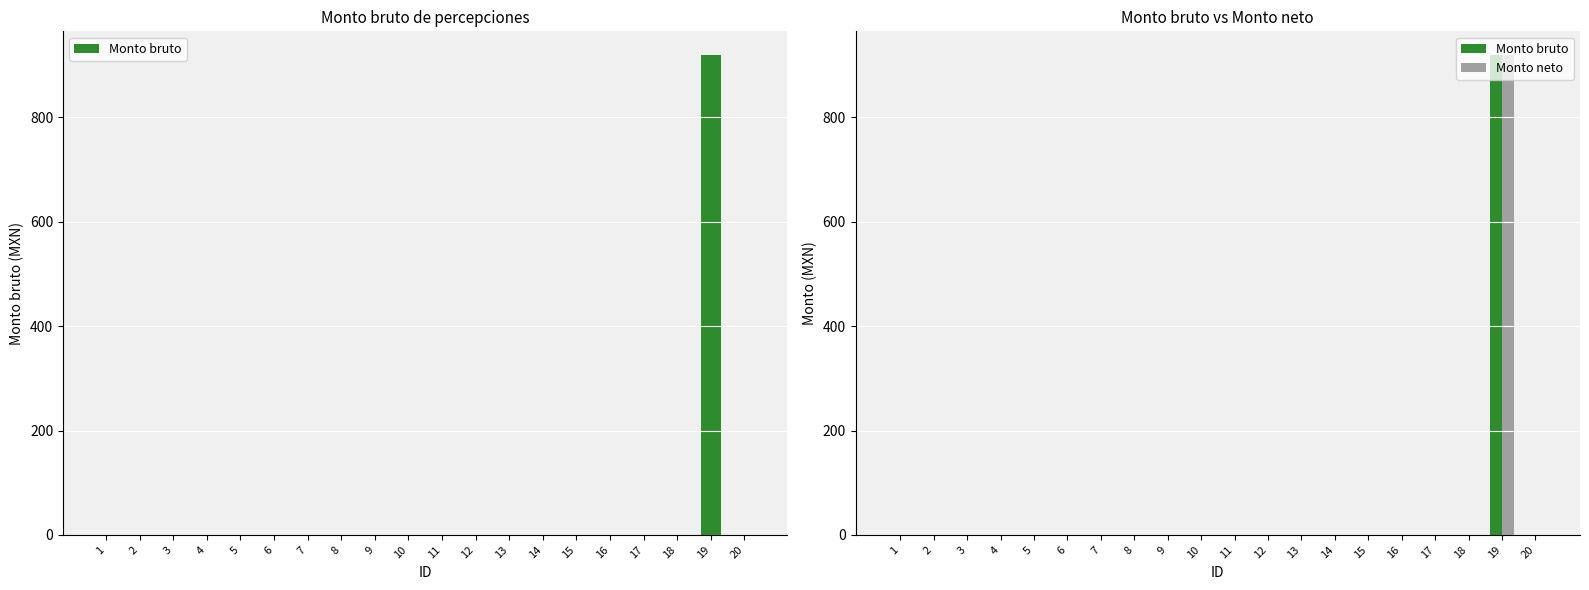

At how many categories does at least one series exceed 223?

1